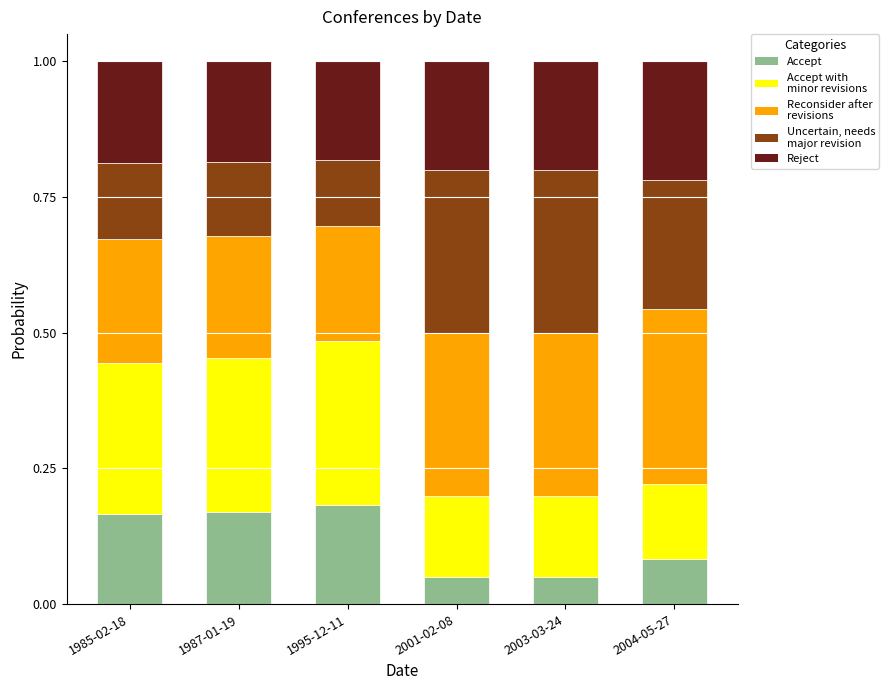

What is the total value across all series at 2003-03-24?

1.0